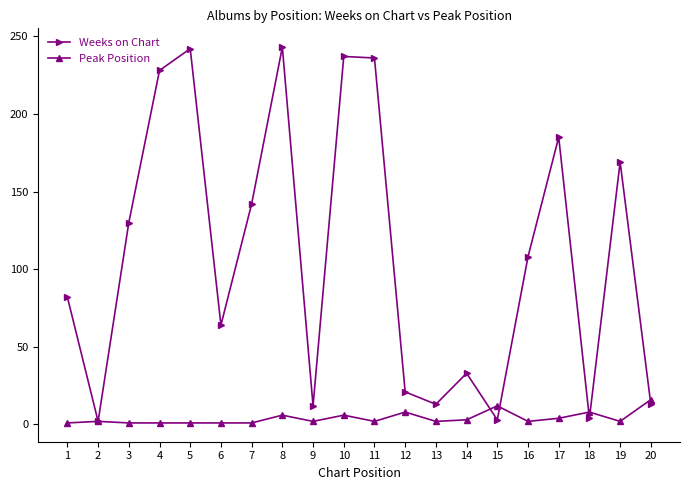

At 14, list the series in order from smallest to largest.

Peak Position, Weeks on Chart